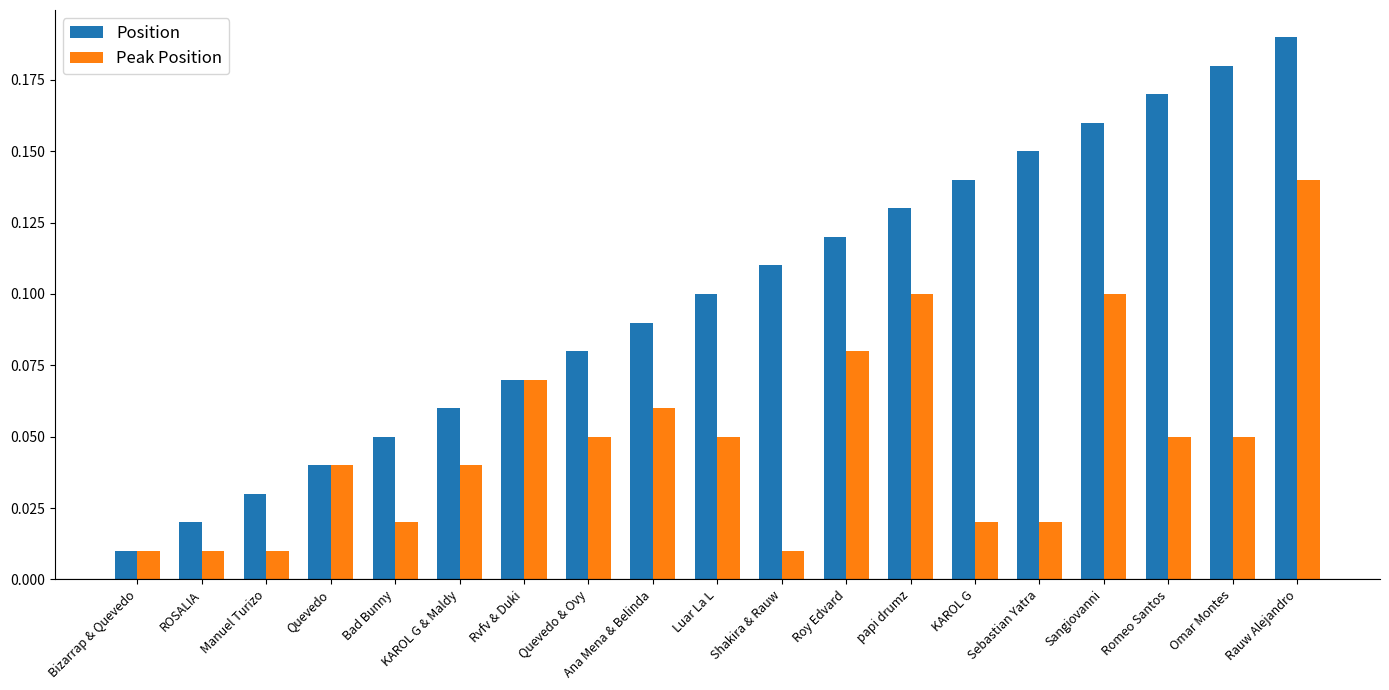

At which label does Position reach its peak?

Rauw Alejandro